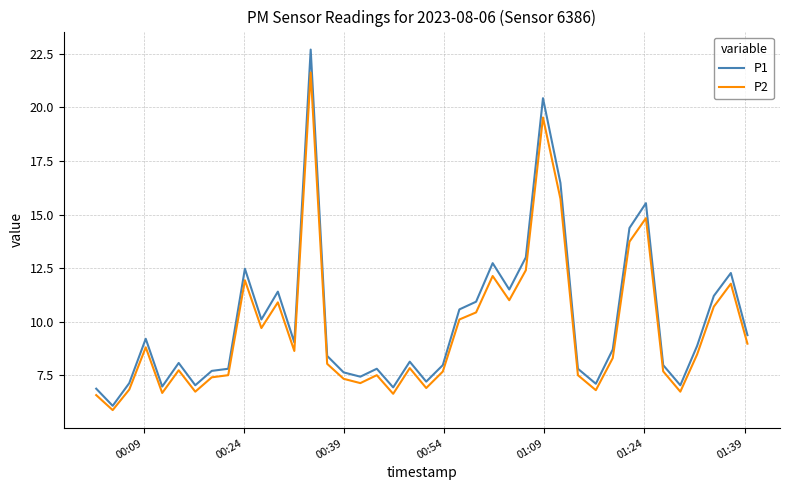

What is the average value of the P1 series?

10.0